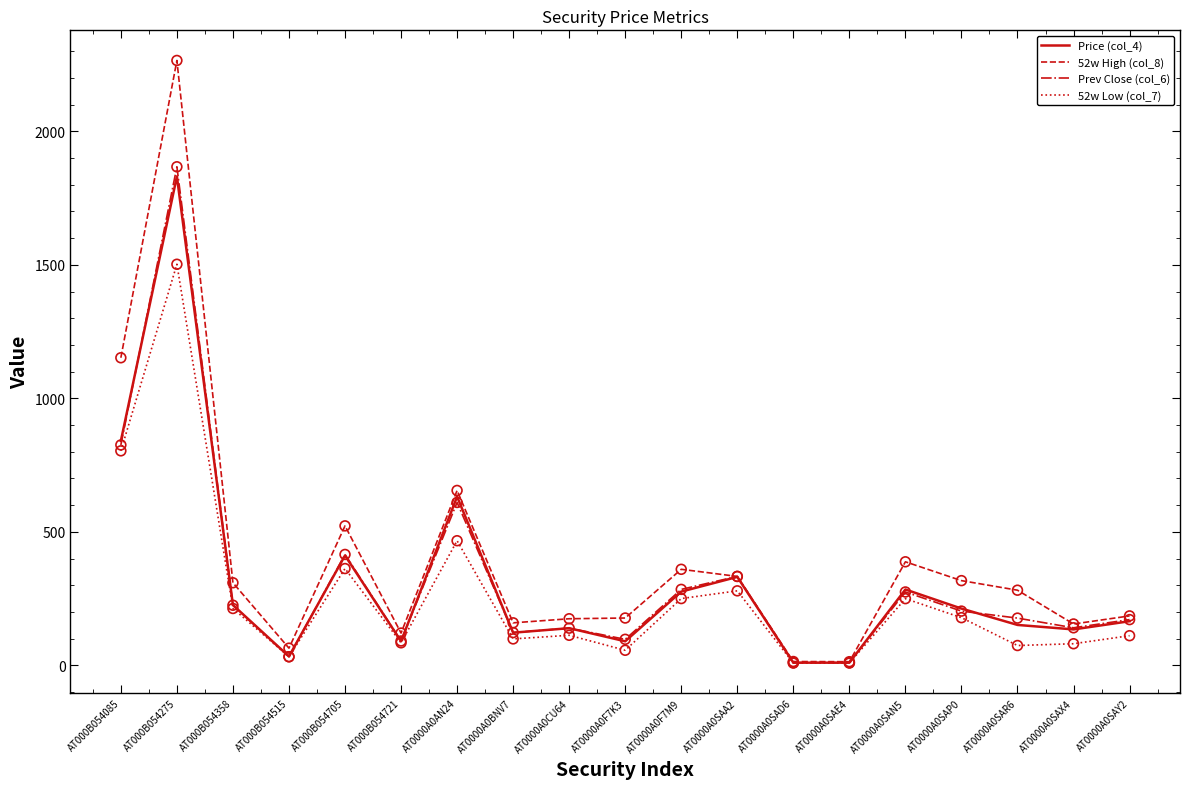

What is the spread (max minus min) of values at AT0000A0SAX4?

73.9